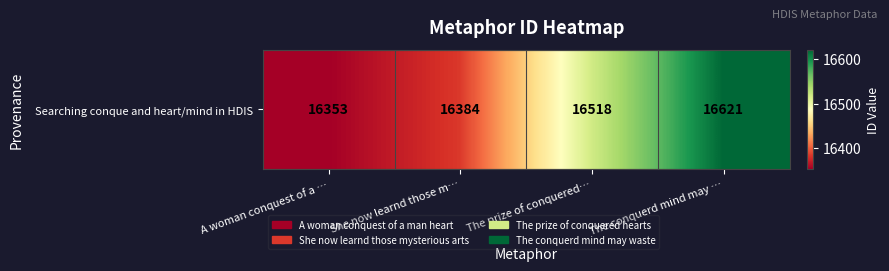

True or false: the data shows 16384 at She now learnd those m….

True